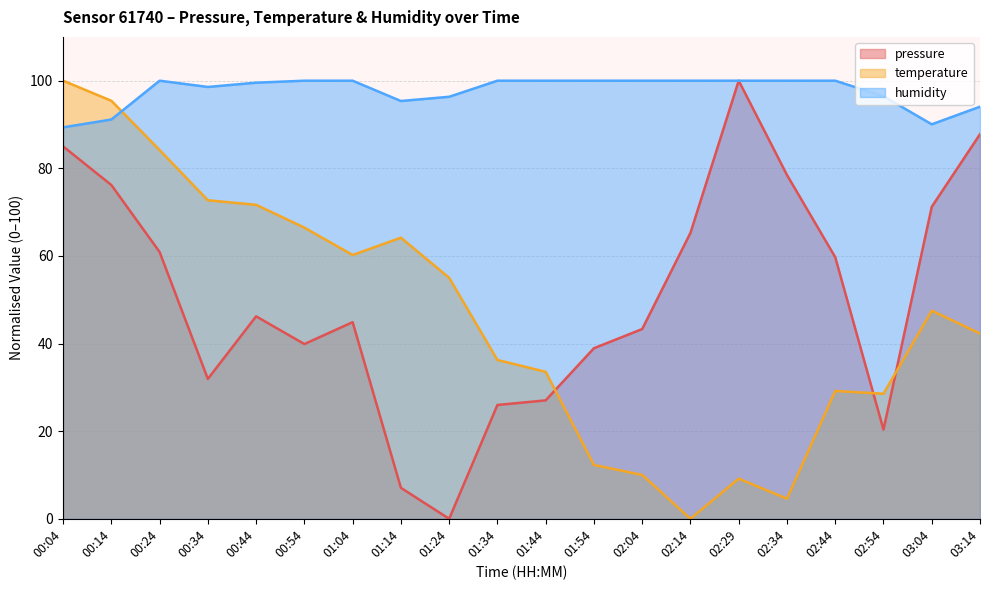

Reading left to right, list all the values displayed in this chart.

pressure: 85.0	76.2	60.9	31.9	46.2	39.9	44.9	7.1	0.0	26.0	27.0	38.9	43.3	65.3	100.0	78.5	59.7	20.4	71.2	87.8
temperature: 100.0	95.4	84.2	72.7	71.7	66.5	60.2	64.2	55.0	36.3	33.5	12.3	10.0	0.0	9.2	4.6	29.2	28.5	47.5	42.3
humidity: 89.3	91.1	100.0	98.6	99.5	100.0	100.0	95.4	96.3	100.0	100.0	100.0	100.0	100.0	100.0	100.0	100.0	96.4	90.0	94.1